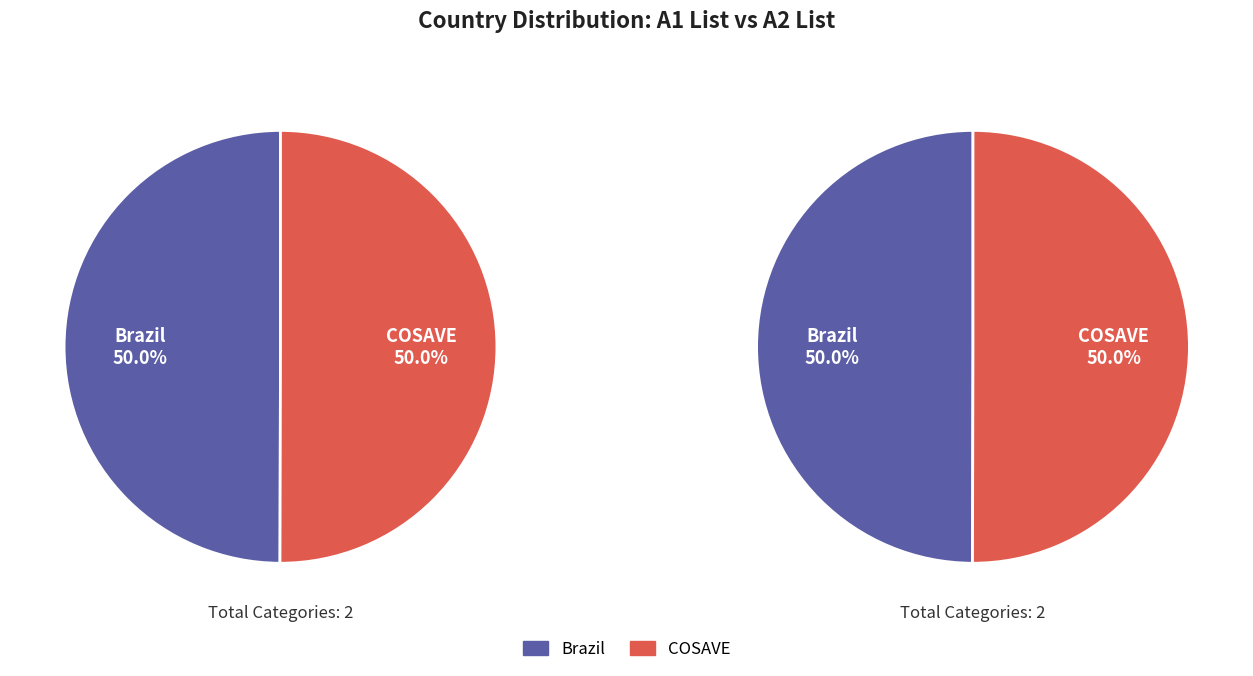

True or false: COSAVE accounts for 42% of the total.

False